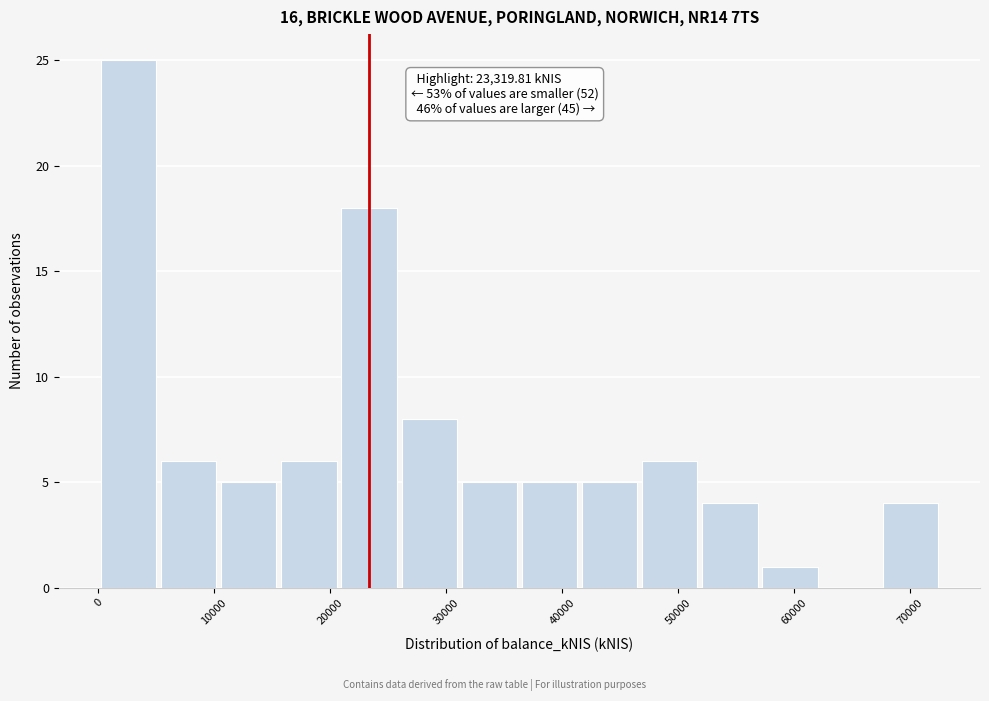

Over which range of the x-axis is the bar tallest?

0 to 5000